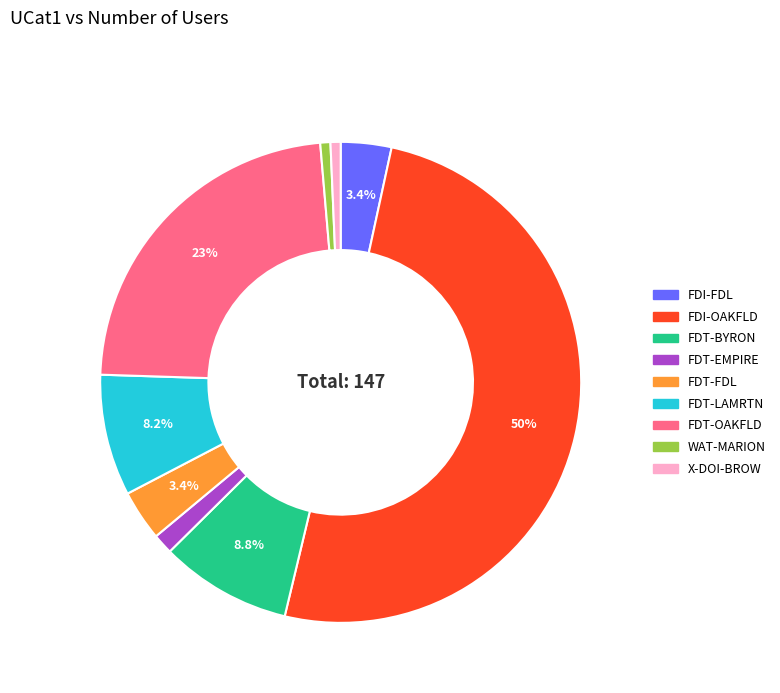

Is FDI-FDL the majority of the pie?

No